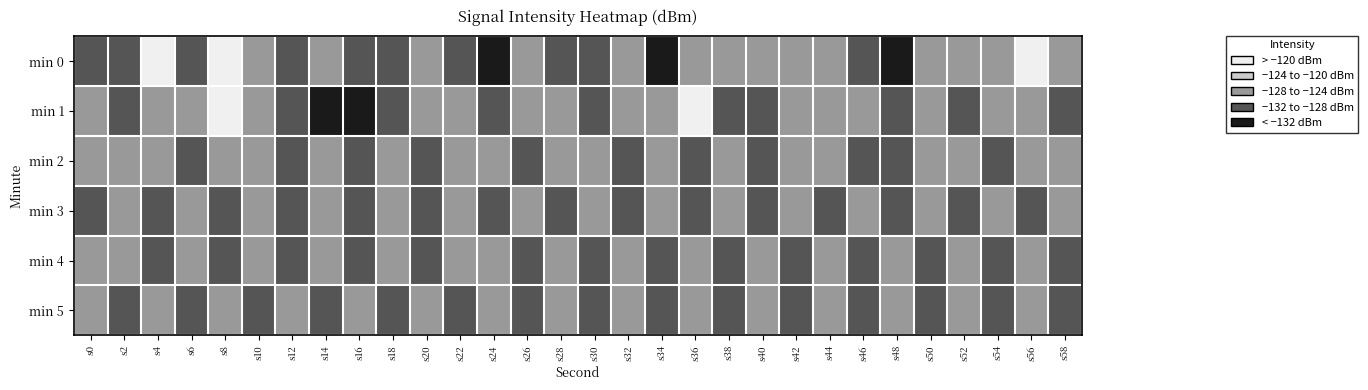

Which series has the largest total across all categories?

min 1